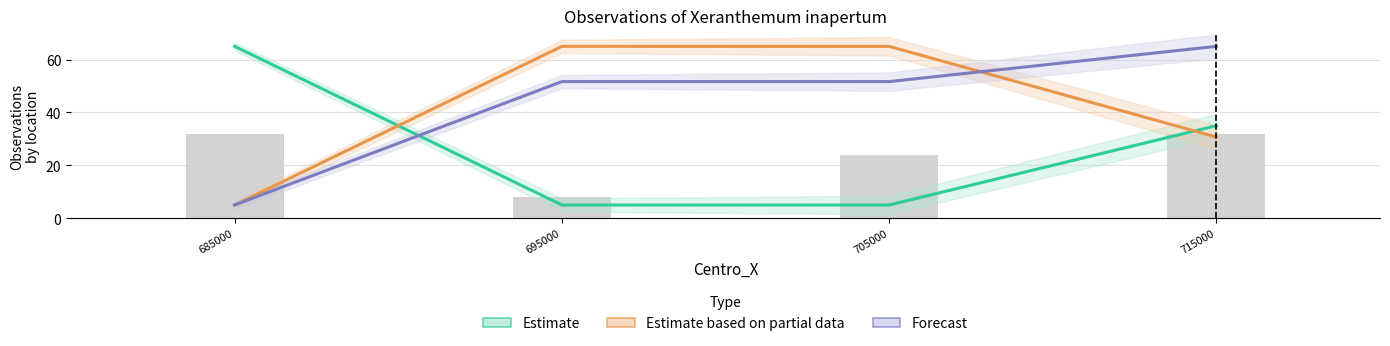

At 705000, list the series in order from smallest to largest.

Estimate, Forecast, Estimate based on partial data